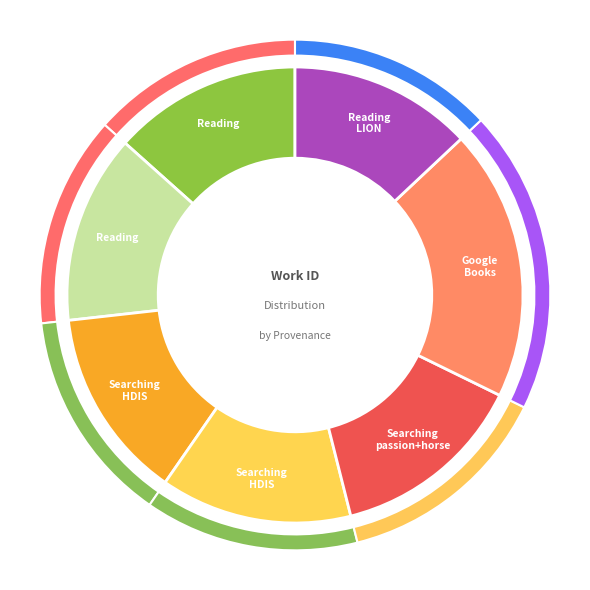

Between Searching HDIS (5319-a) and Reading LION (5088), which is larger?

Searching HDIS (5319-a)